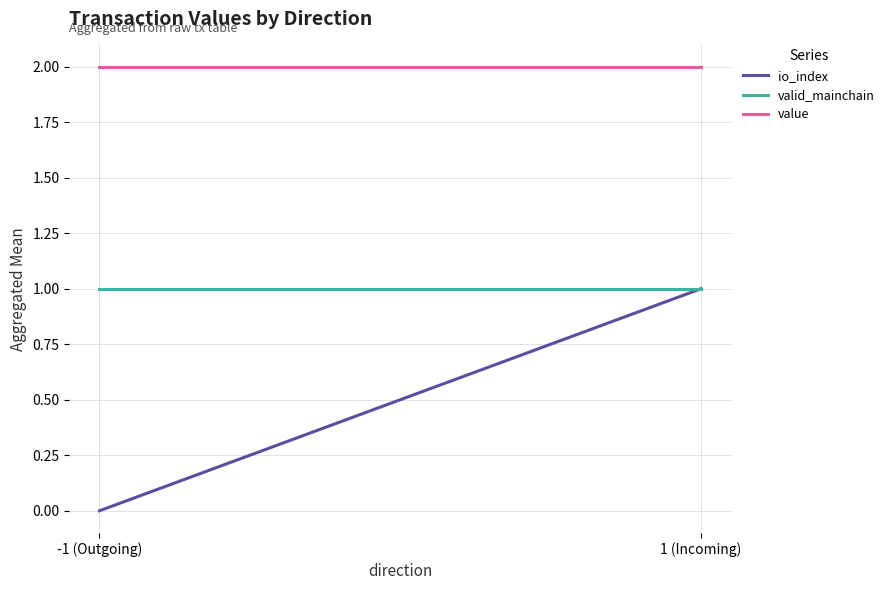

How many categories are shown in the chart?

2